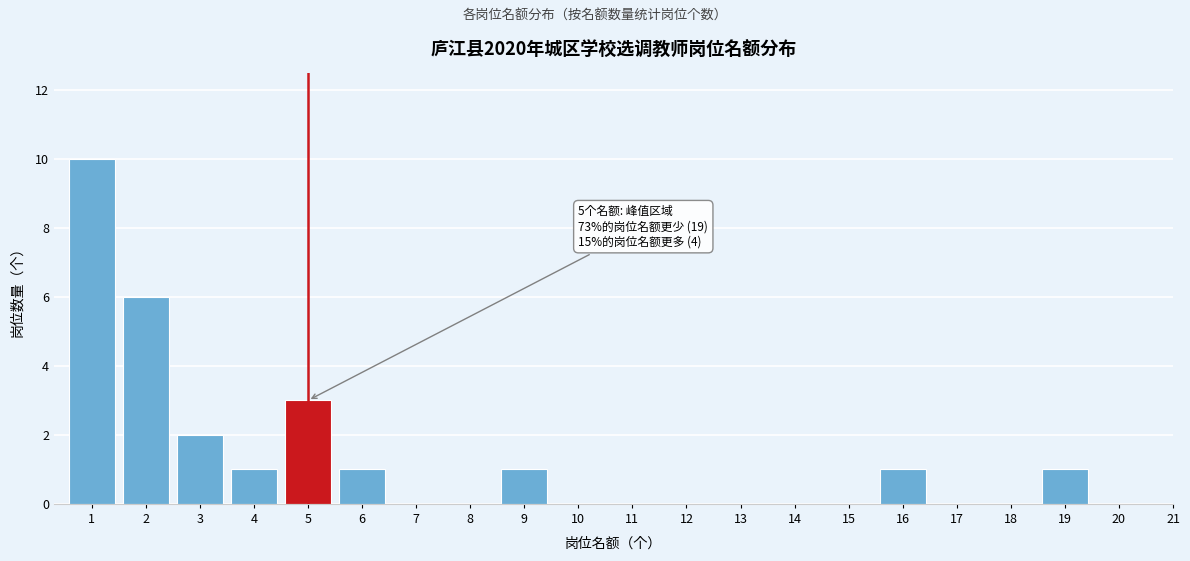

What is the sum of all values?

26